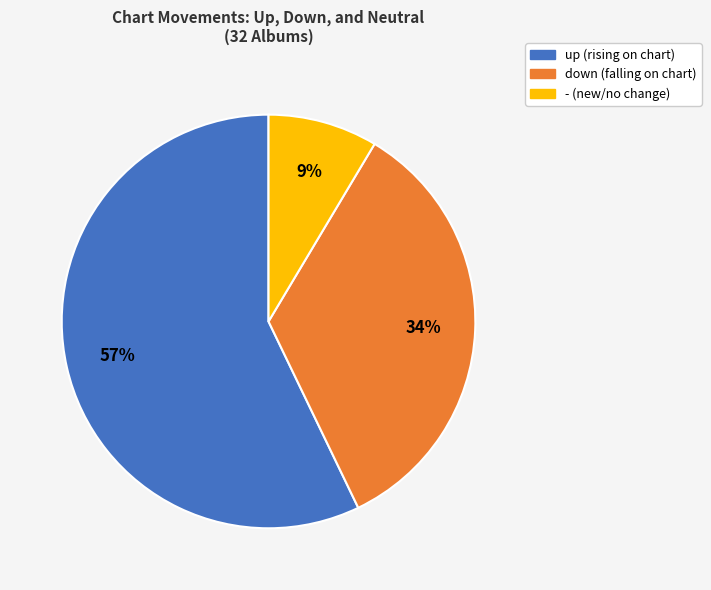

Approximately how many times larger is the value at down (falling on chart) compared to up (rising on chart)?

0.6